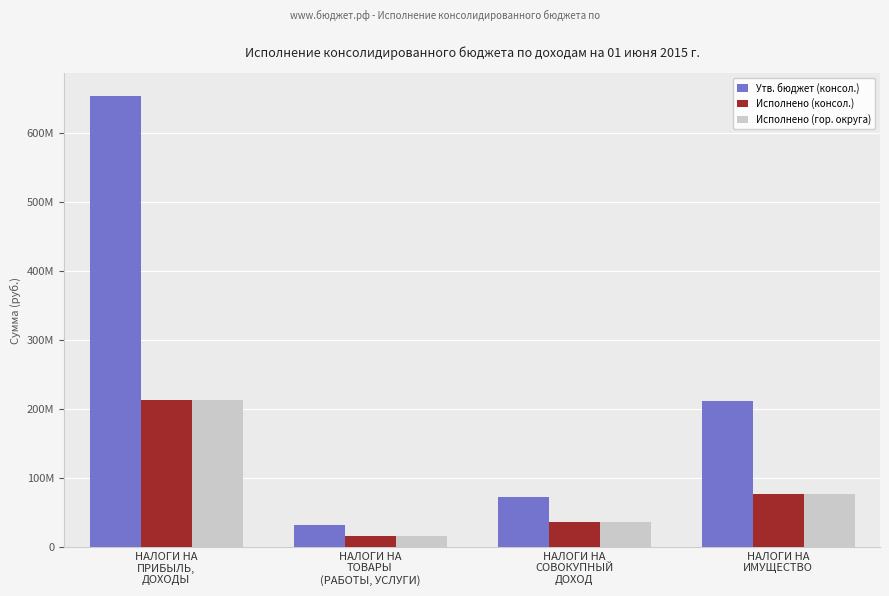

What is the label of the 3rd bar from the right?

НАЛОГИ НА
ТОВАРЫ
(РАБОТЫ, УСЛУГИ)